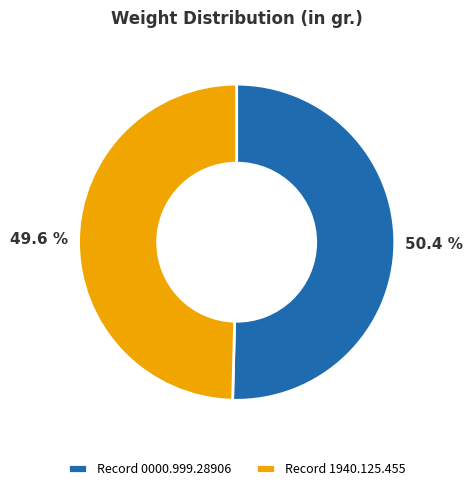

Which category accounts for the majority?

Record 0000.999.28906